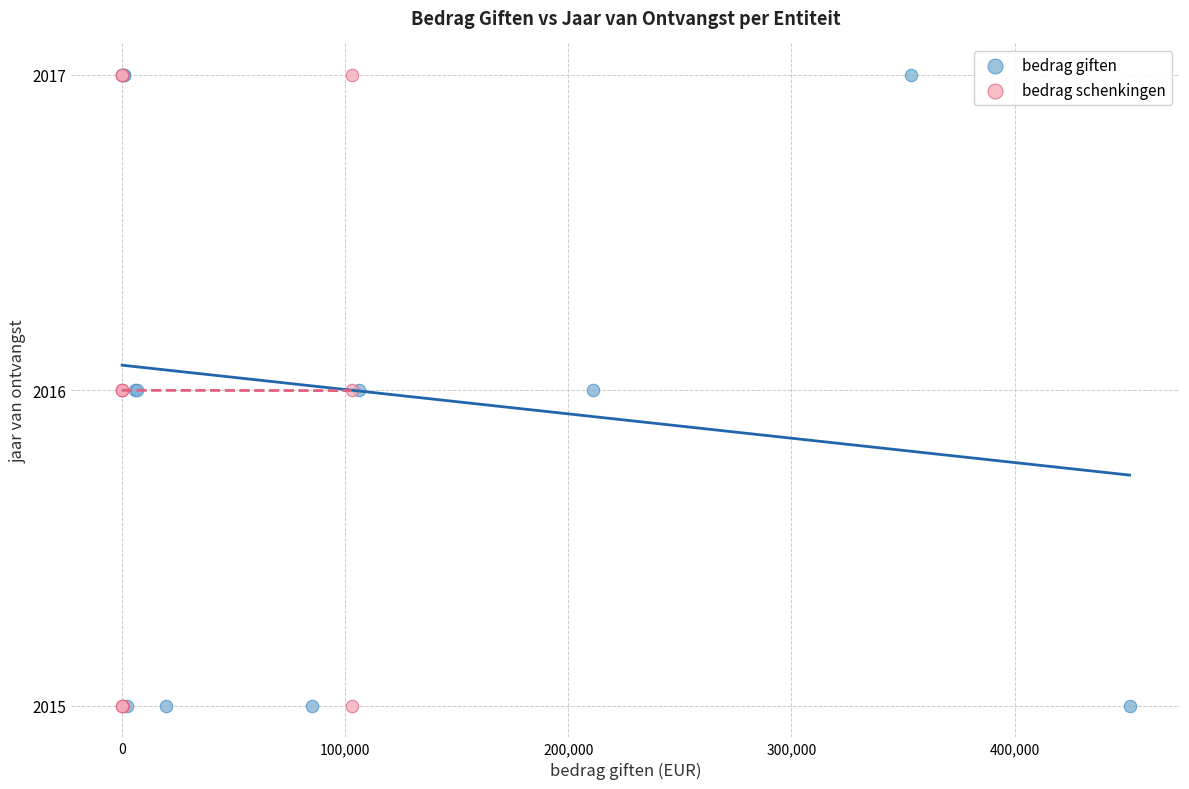

What are all the series names shown in the legend?

bedrag giften, bedrag schenkingen